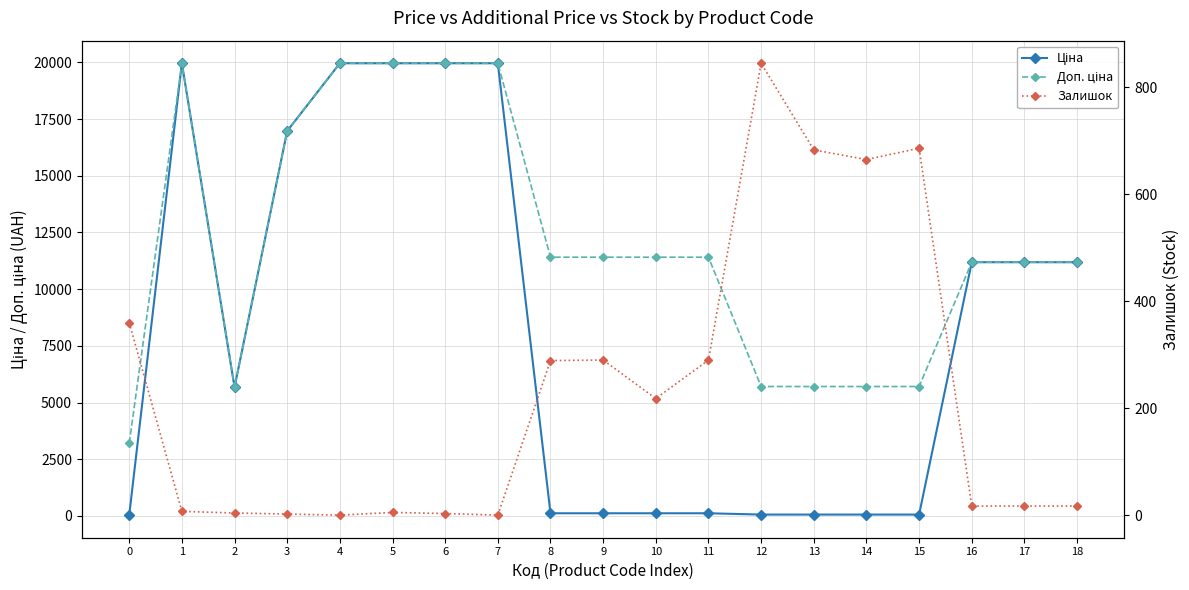

At how many categories does at least one series exceed 1841?

19